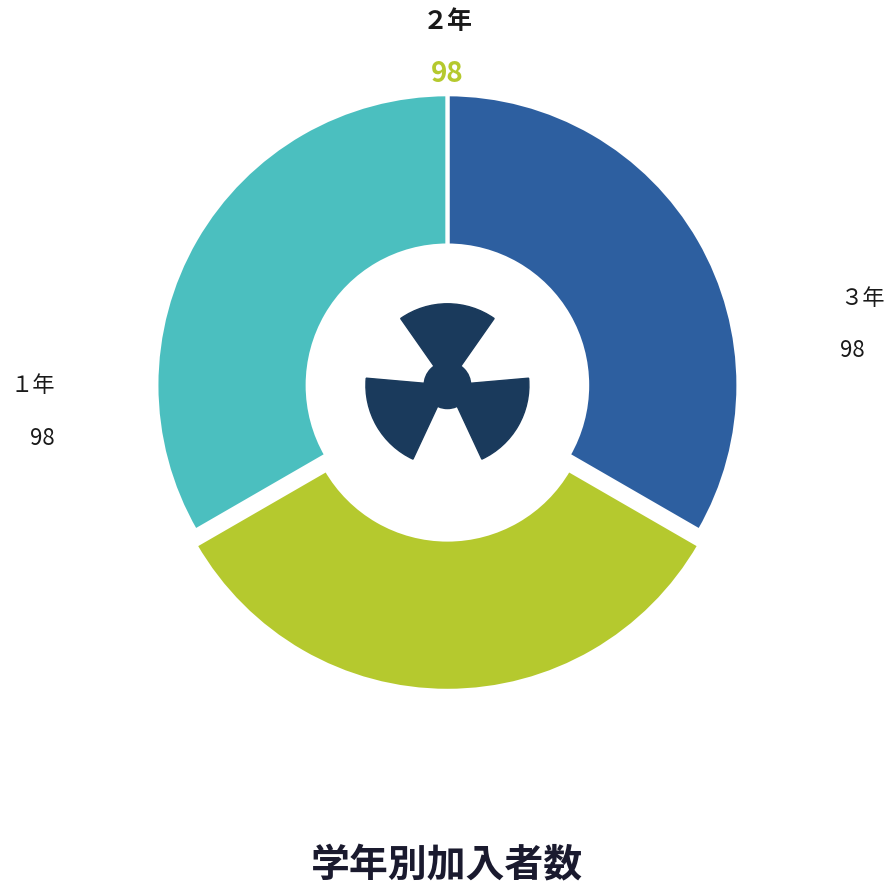

To the nearest percent, what is the average slice percentage?

33%